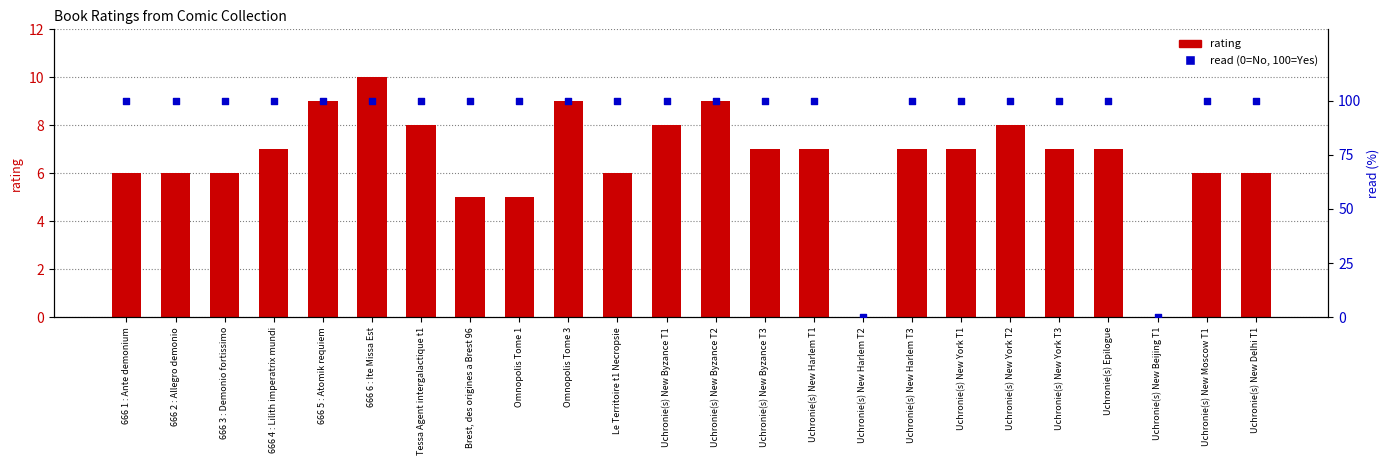

At which category is the sum across all series the highest?

666 6 : Ite Missa Est